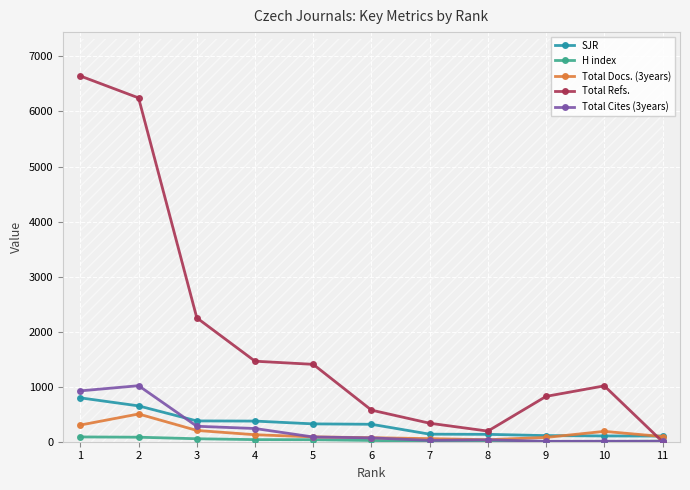

Between 5 and 9, which series saw the biggest shift?

Total Refs.